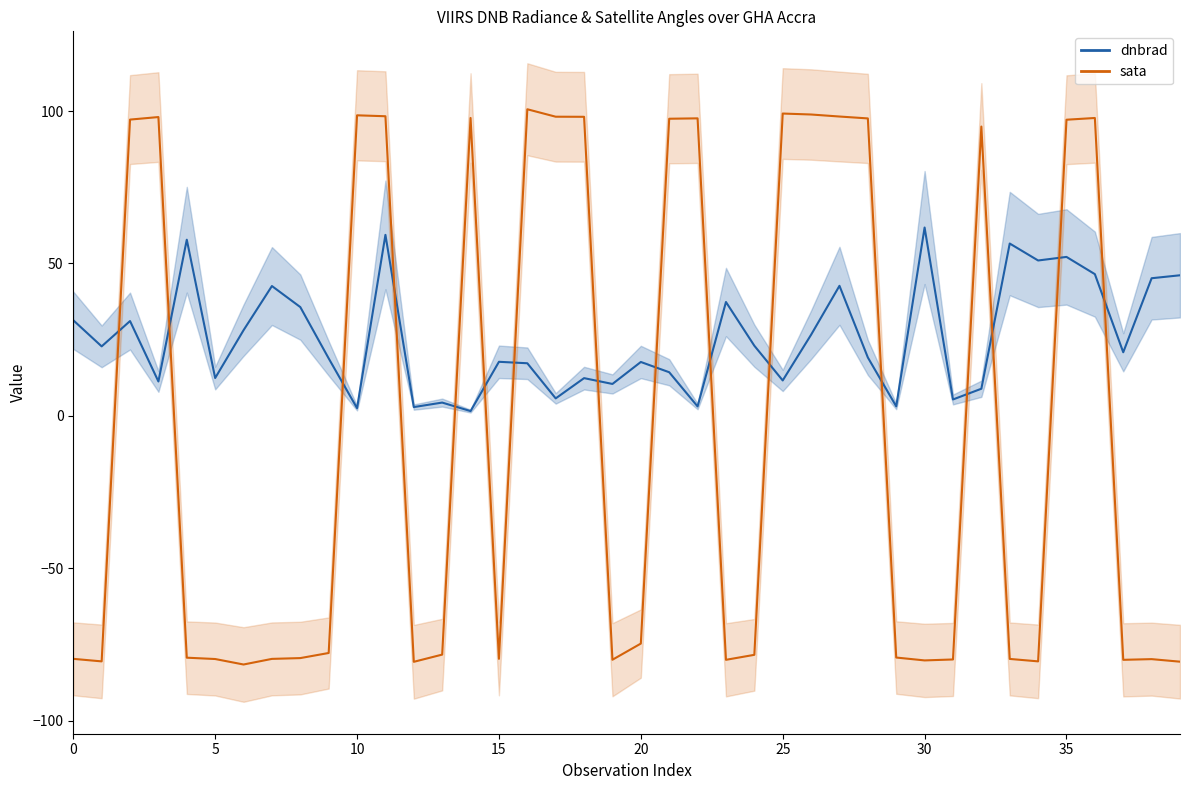

What is the value of the sata point at the 28th from the left?

98.2